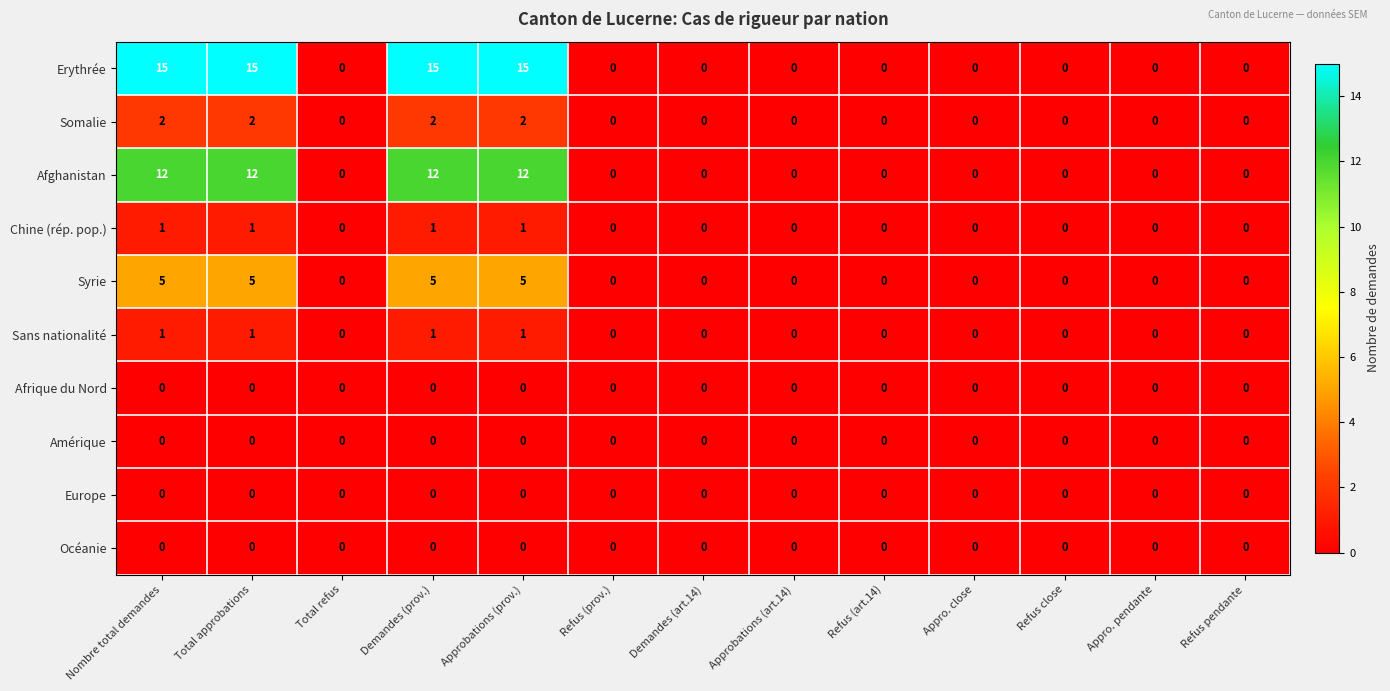

The value of Chine (rép. pop.) at Total refus is -1. True or false?

False